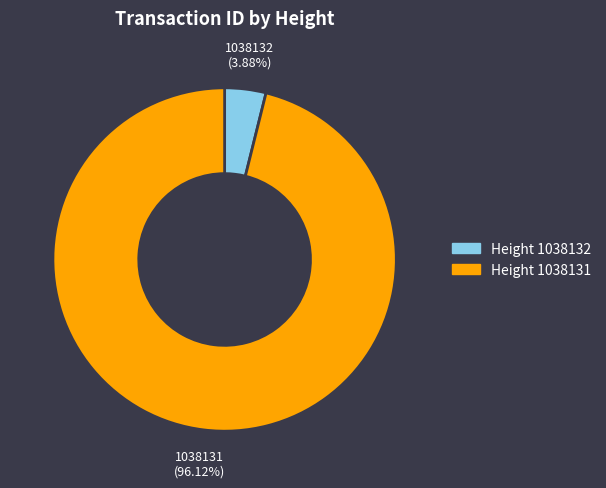

To the nearest percent, what is the average slice percentage?

50%